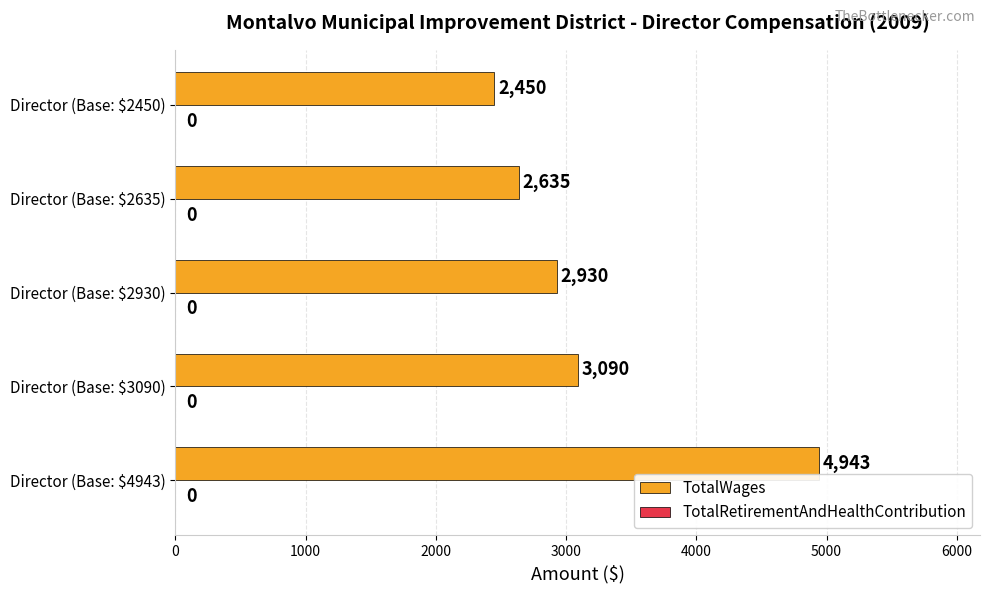

What is the minimum value shown in the chart?

2450